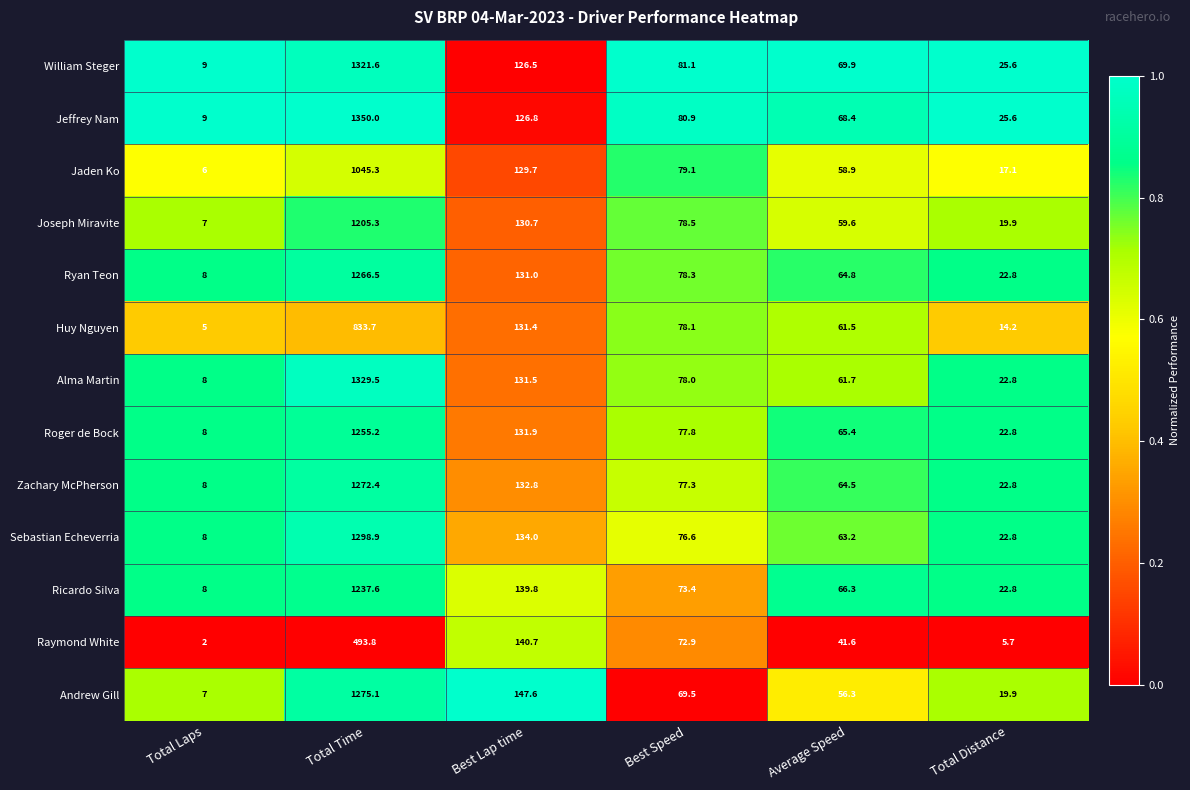

Rank the categories by William Steger value from lowest to highest.

Total Laps, Total Distance, Average Speed, Best Speed, Best Lap time, Total Time